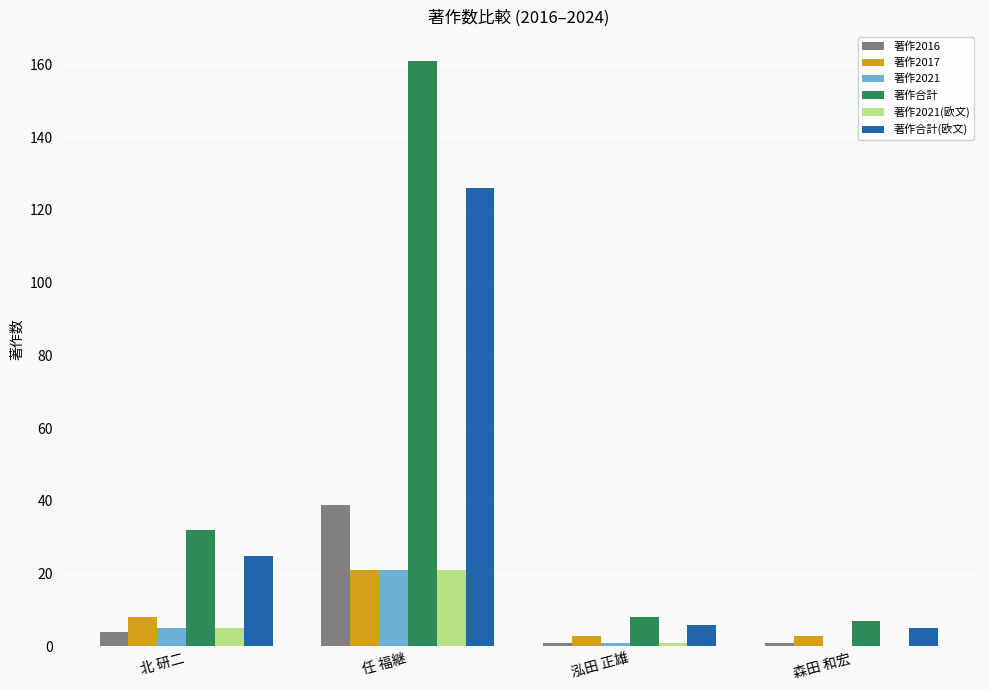

Which category has the highest value in the 著作2021 series?

任 福継